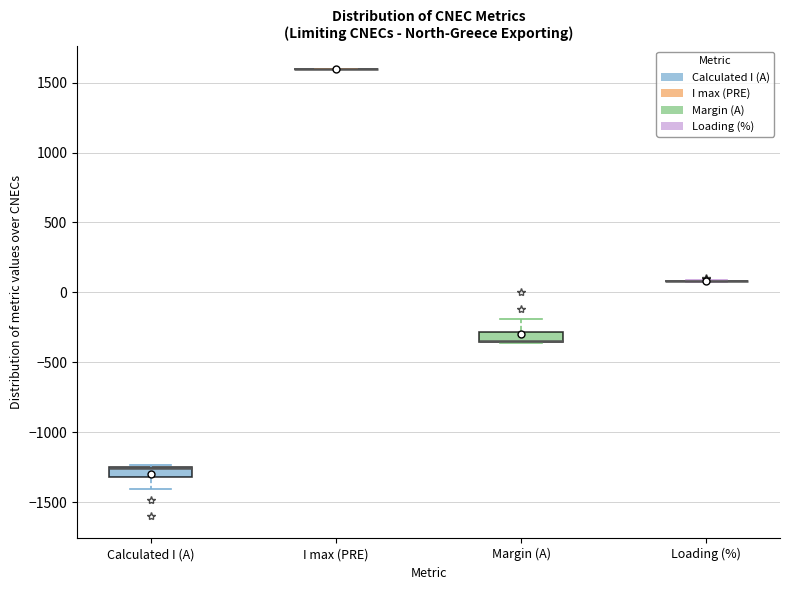

Where does the lower whisker of the box for Calculated I (A) end on the y-axis? The values are not printed on the chart, so give them approximately, as read against the axis.

-1400